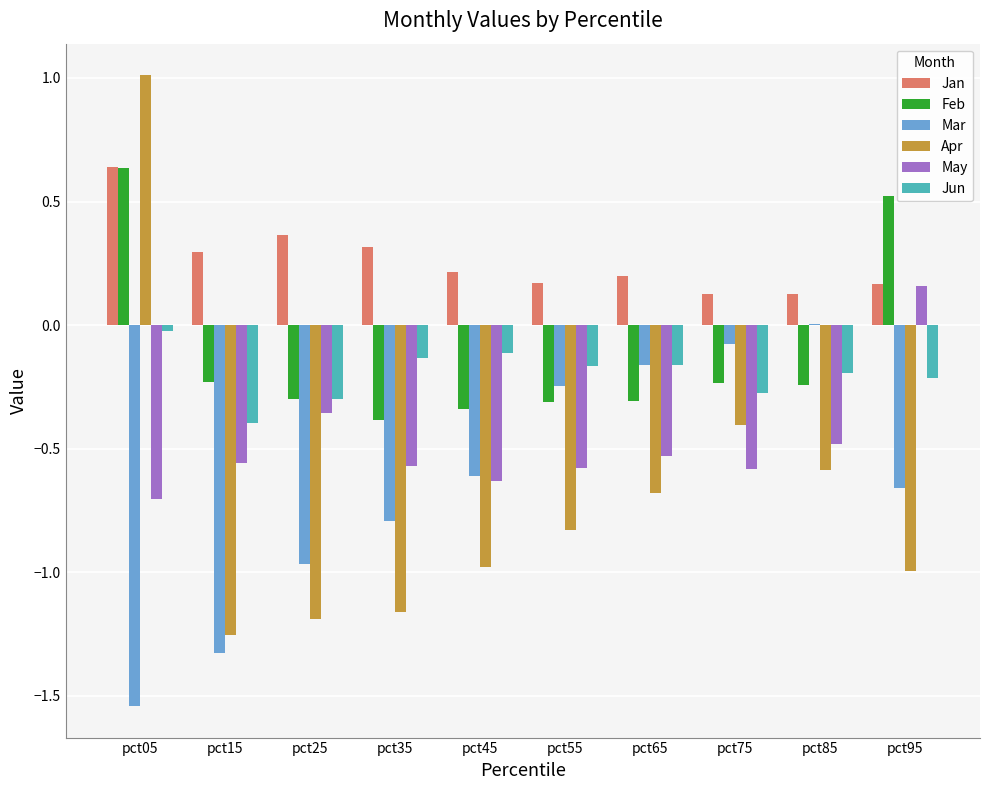

What is the difference between the Jan values at pct05 and pct35?

0.3